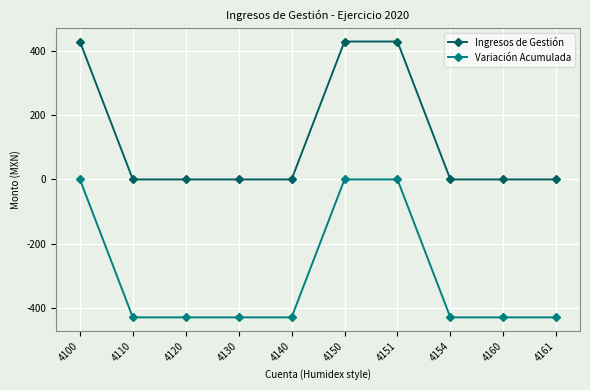

What are all the series names shown in the legend?

Ingresos de Gestión, Variación Acumulada